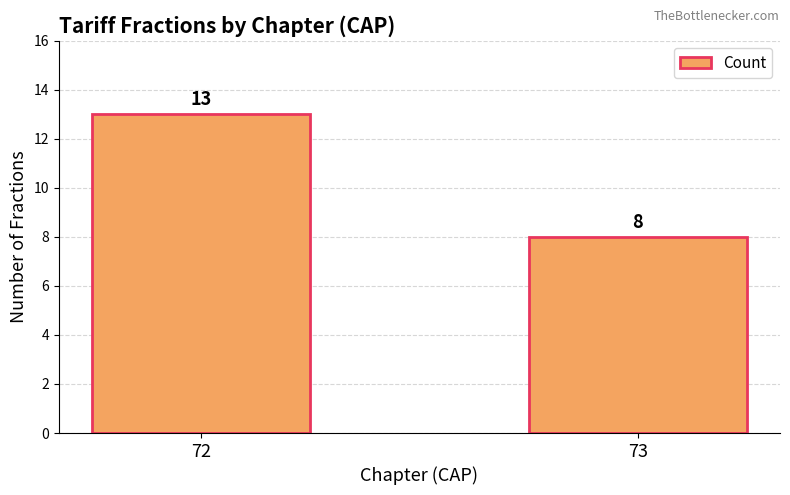

Approximately how many times larger is the value at 72 compared to 73?

1.6